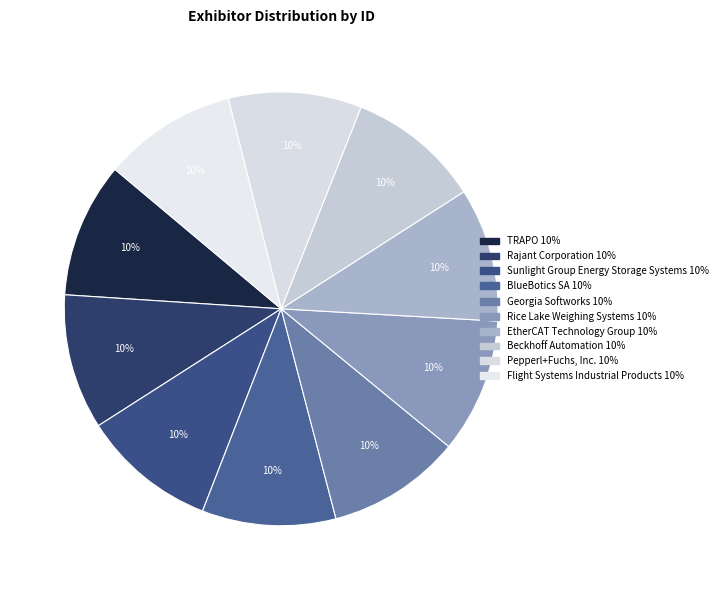

Which slice is the largest?

Rajant Corporation